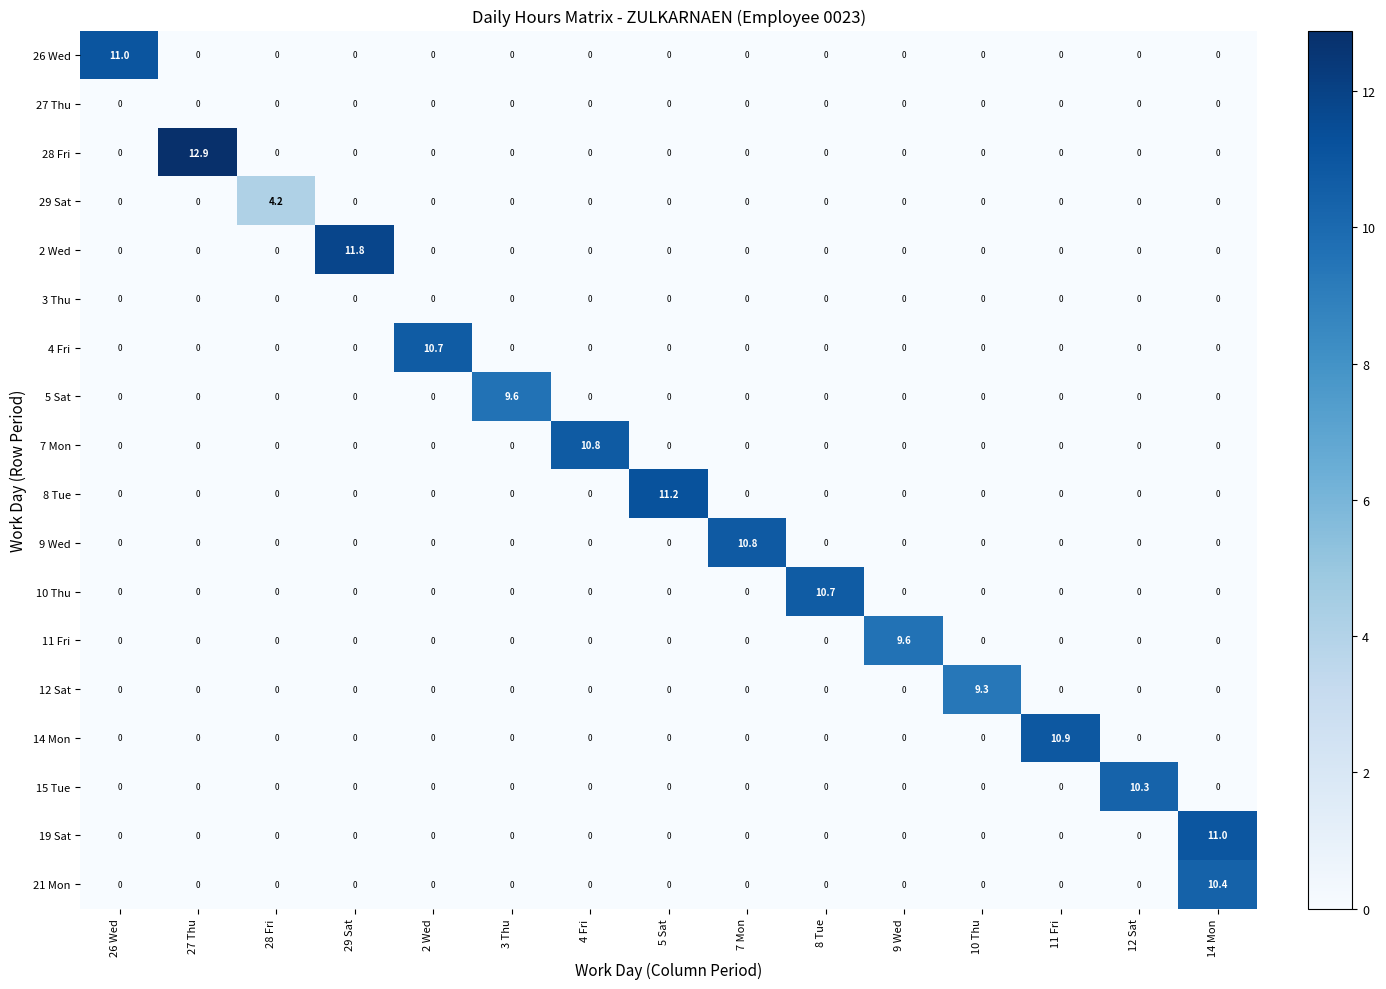

What is the sum of all 4 Fri values?

10.7